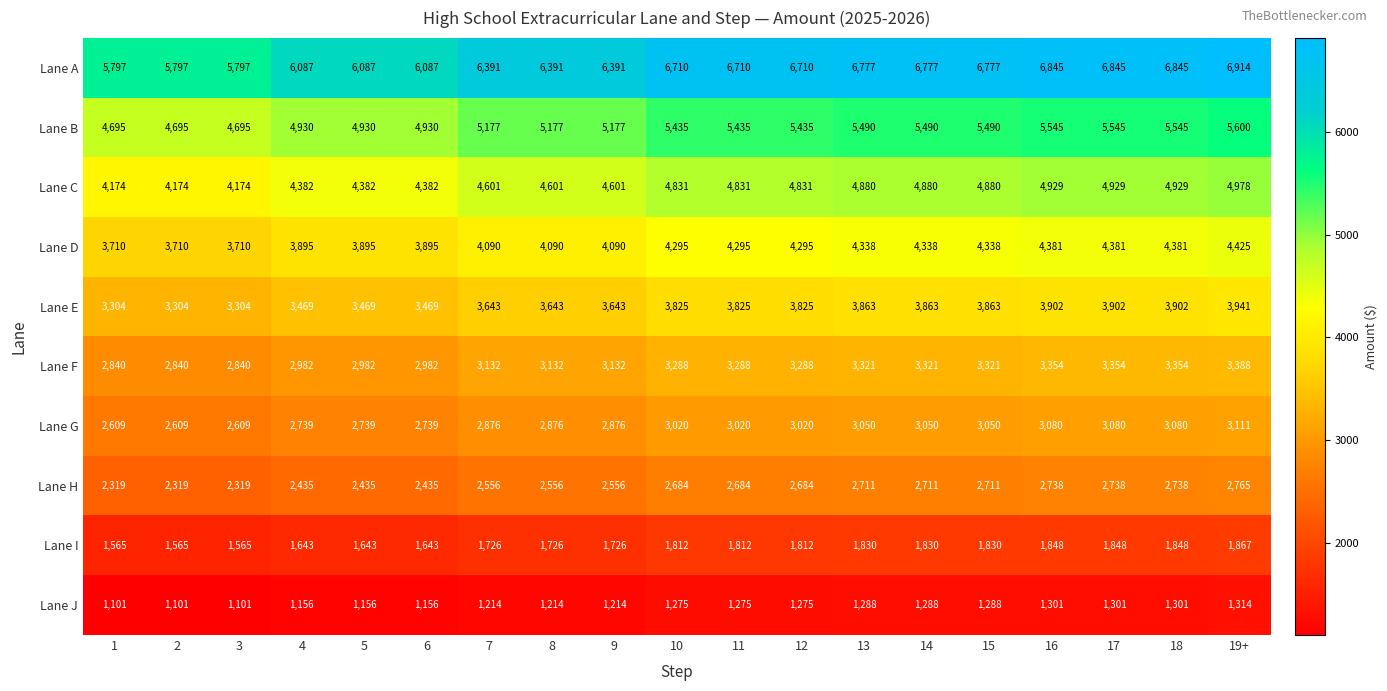

Count the number of data series in this chart.

10